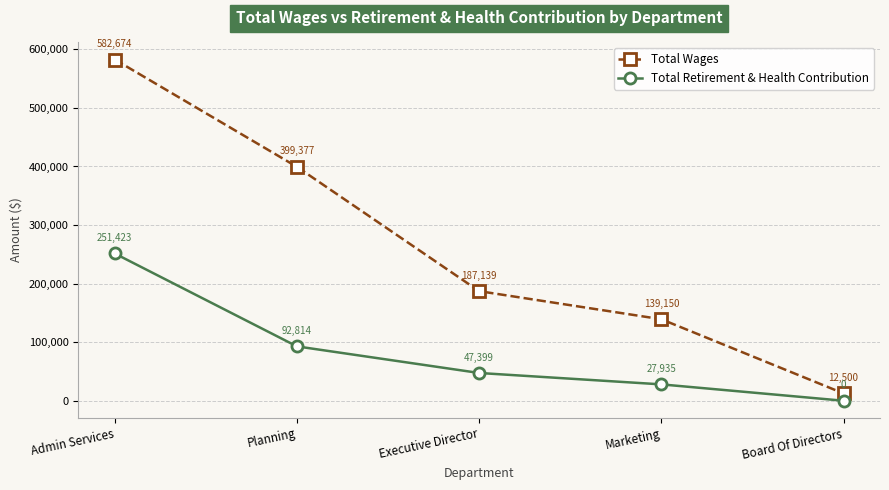

True or false: Total Retirement & Health Contribution and Total Wages cross at least once.

False